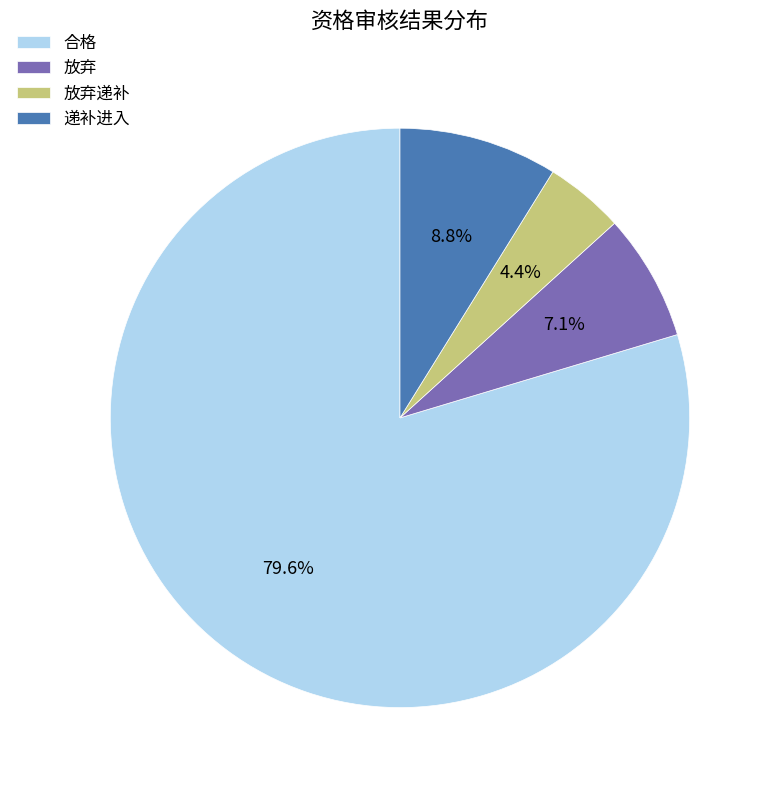

Rank the categories by value from lowest to highest.

放弃递补, 放弃, 递补进入, 合格